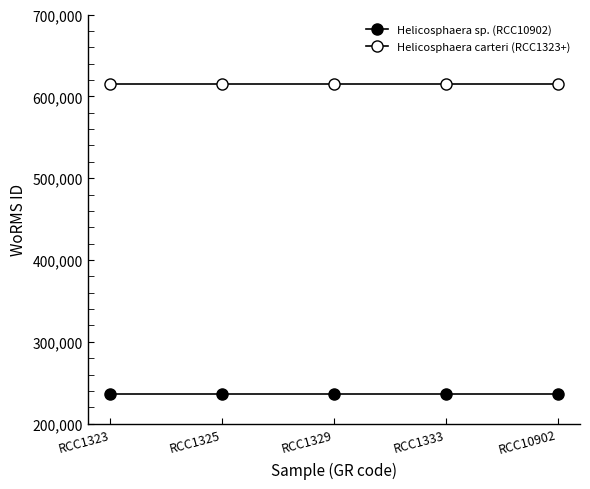

Between RCC1323 and RCC10902, which series saw the biggest shift?

Helicosphaera sp. (RCC10902)